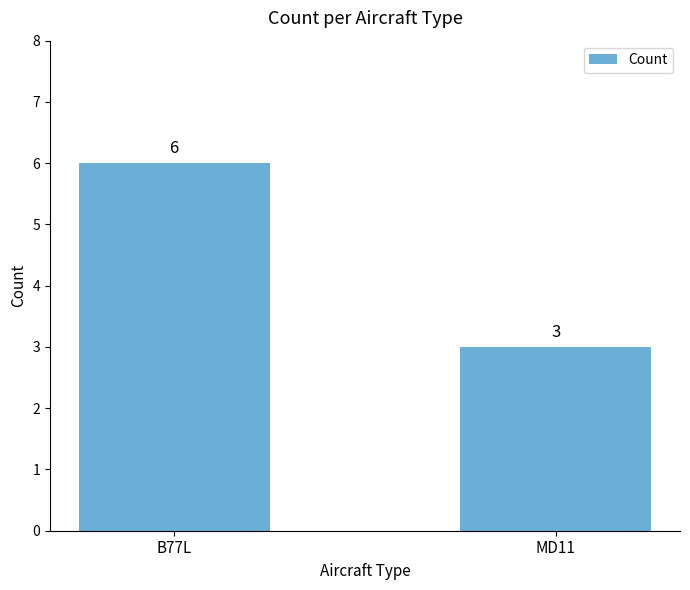

What is the smallest value displayed?

3